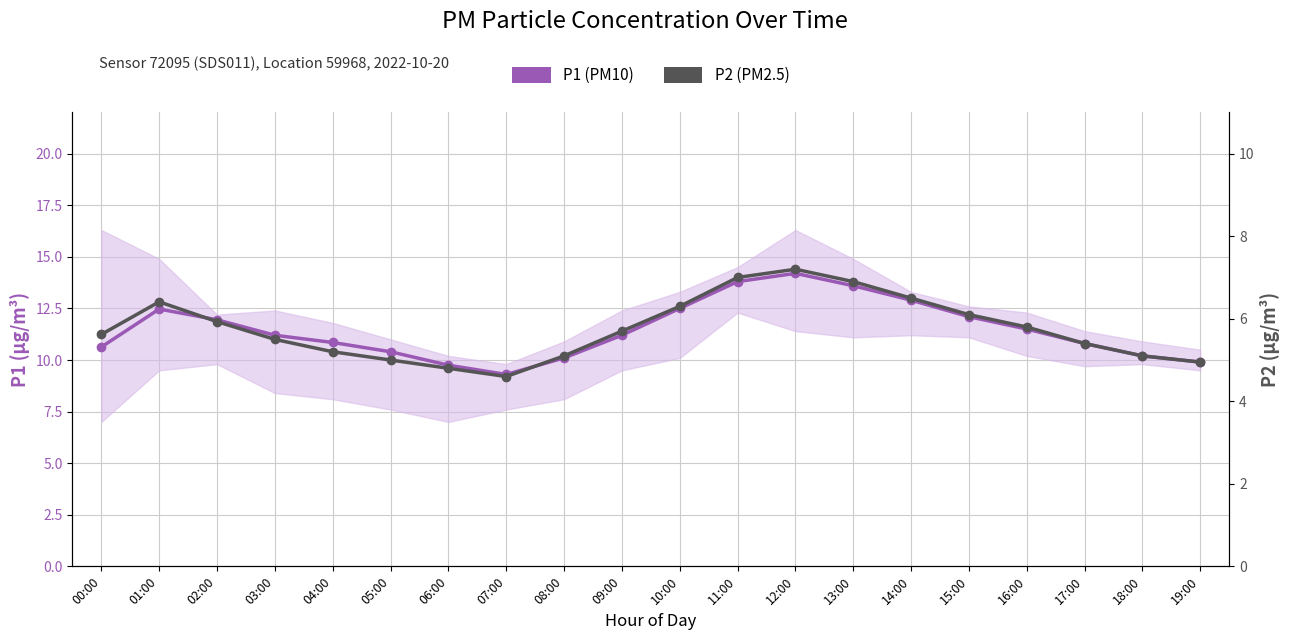

Is the value of P2 (PM2.5) at 10:00 greater than the value of P1 (PM10) at 19:00?

No